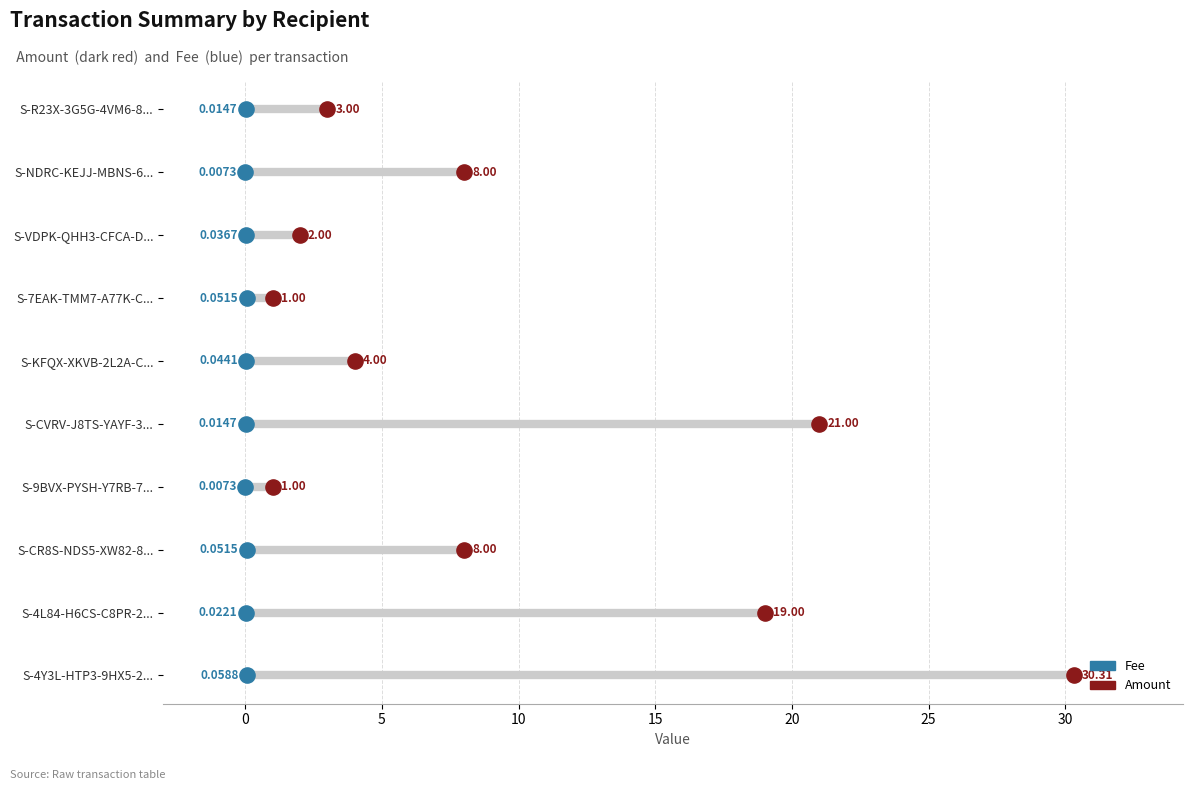

What are all the series names shown in the legend?

Fee, Amount